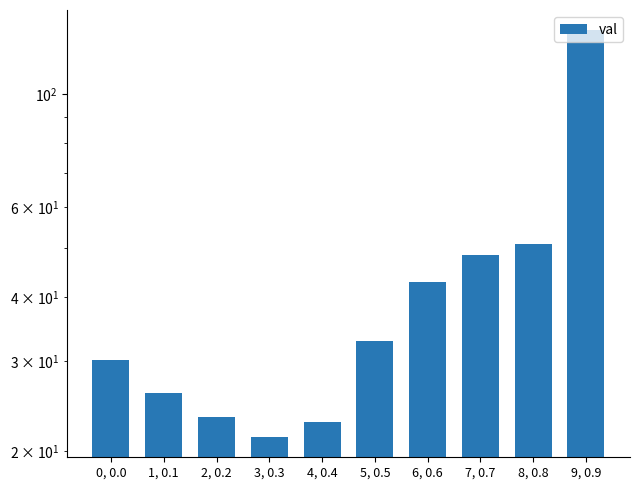

True or false: the data shows 47.3 at 0, 0.0.

False